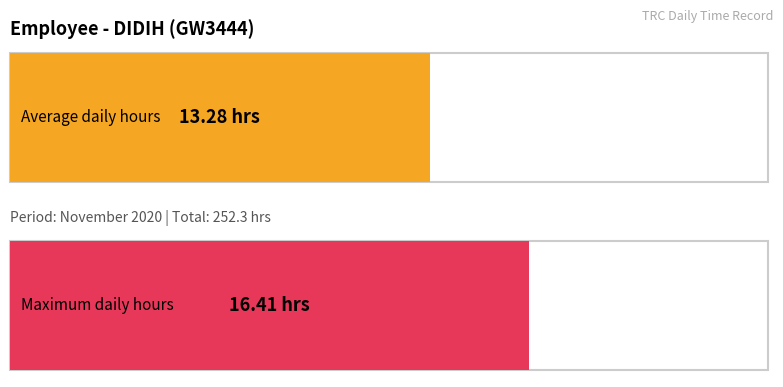

True or false: the data shows 3.8 at 13.

False